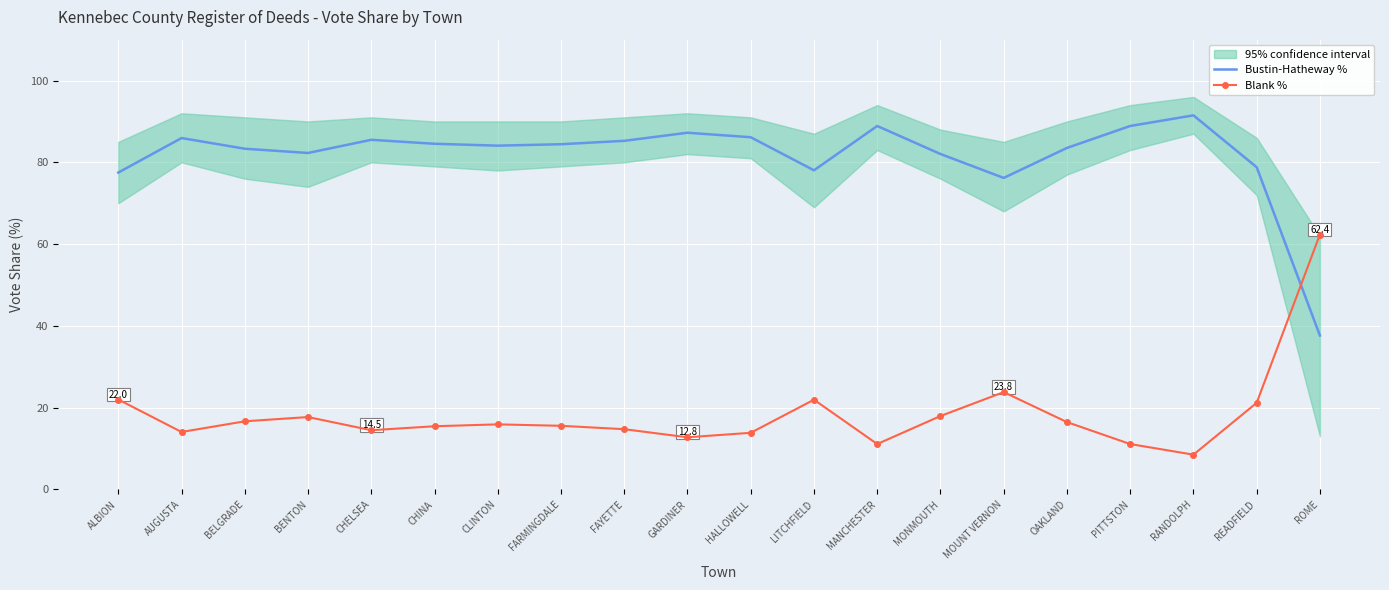

In Blank %, how many points are higher than both neighbors (excluding endpoints)?

4